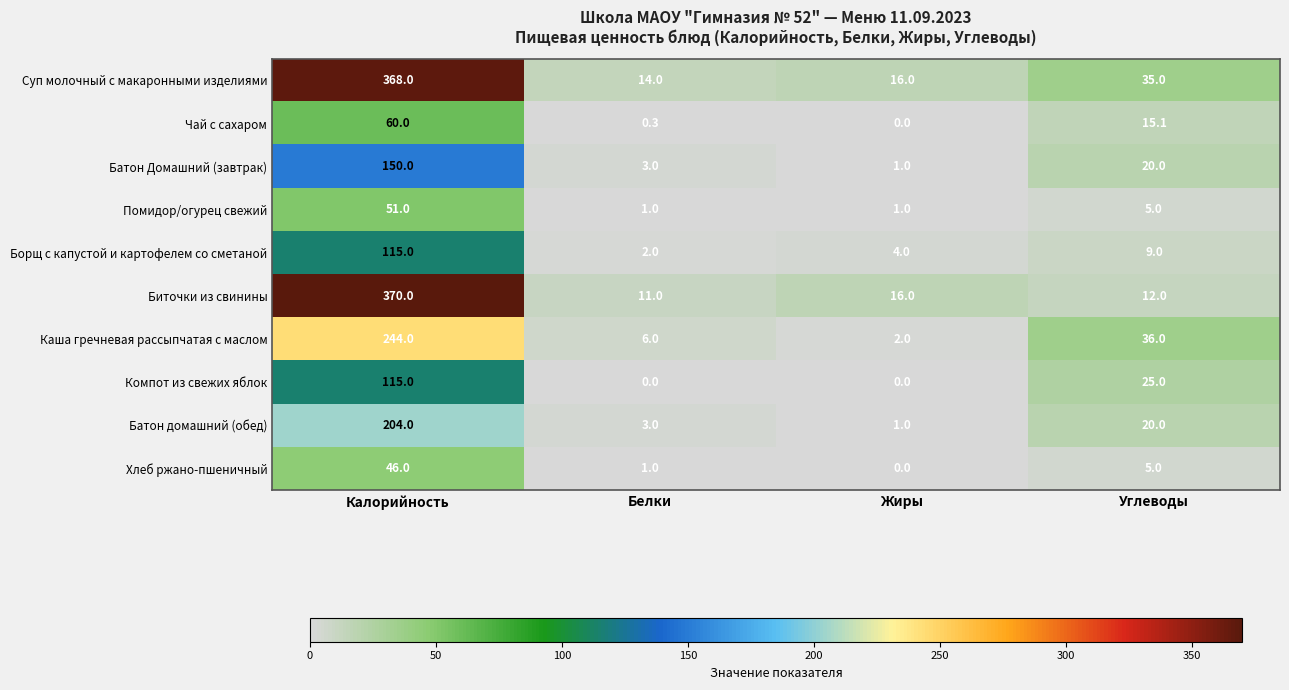

Rank the categories by Каша гречневая рассыпчатая с маслом value from highest to lowest.

Калорийность, Углеводы, Белки, Жиры